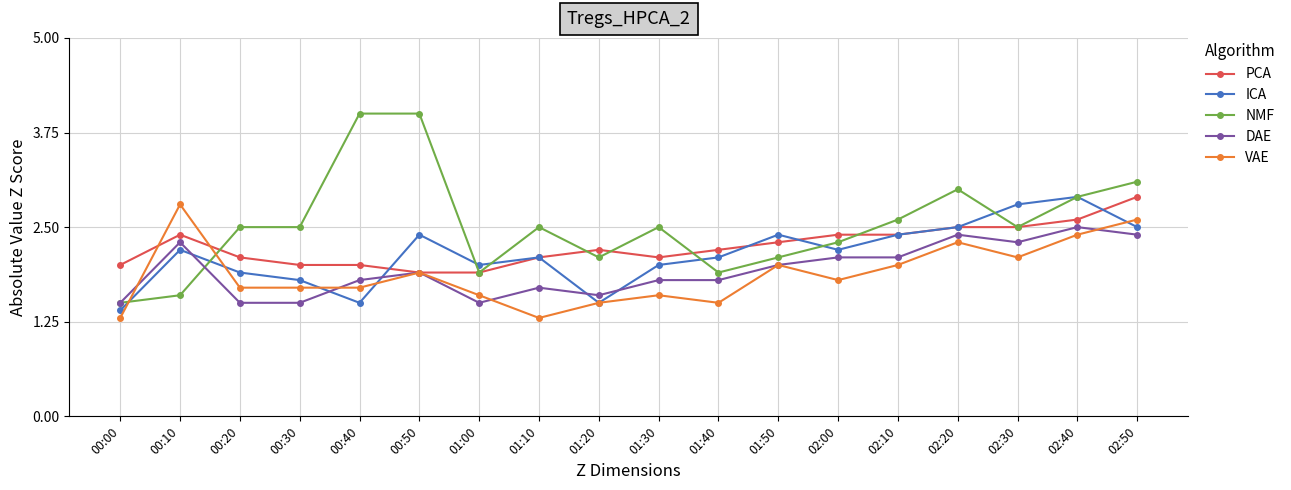

How many series are shown in this chart?

5